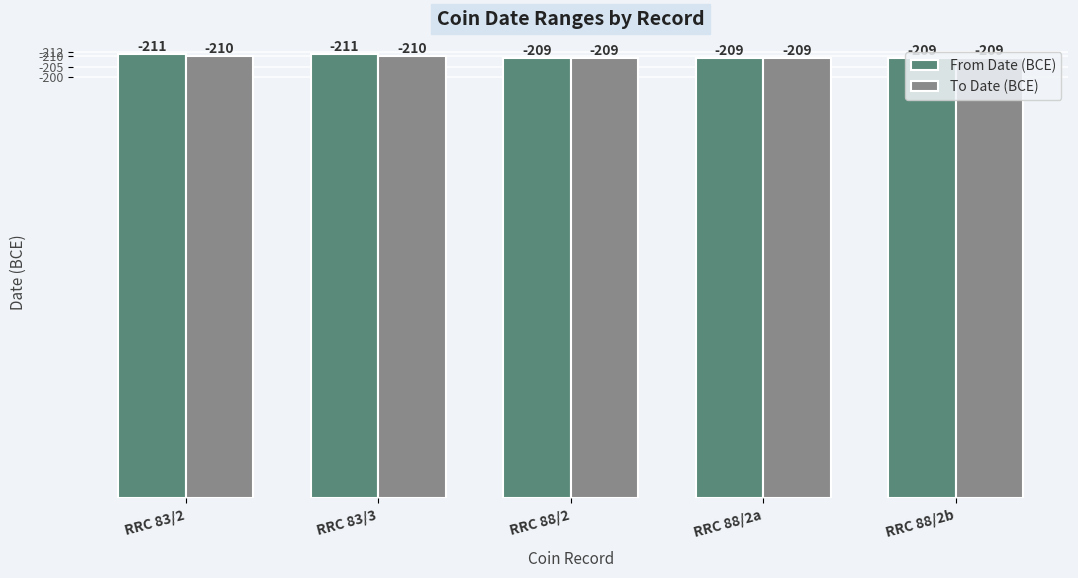

What are all the series names shown in the legend?

From Date (BCE), To Date (BCE)